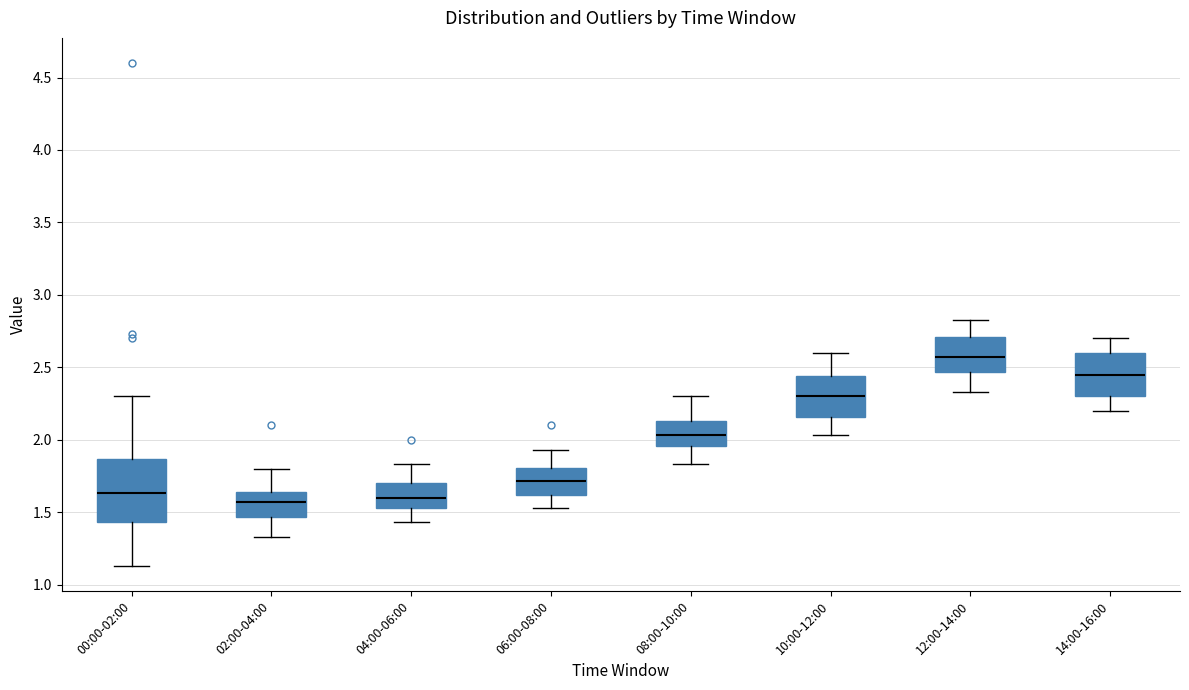

Reading left to right, read every box against the y-axis: the position of its median line, the range the box covers, and the ends of its whiskers. The values are not printed on the chart, so give them approximately, as read against the axis.

00:00-02:00: median 1.65, box 1.45 to 1.85, whiskers 1.15 to 2.30
02:00-04:00: median 1.55, box 1.45 to 1.65, whiskers 1.35 to 1.80
04:00-06:00: median 1.60, box 1.55 to 1.70, whiskers 1.45 to 1.85
06:00-08:00: median 1.70, box 1.60 to 1.80, whiskers 1.55 to 1.95
08:00-10:00: median 2.05, box 1.95 to 2.15, whiskers 1.85 to 2.30
10:00-12:00: median 2.30, box 2.15 to 2.45, whiskers 2.05 to 2.60
12:00-14:00: median 2.55, box 2.45 to 2.70, whiskers 2.35 to 2.85
14:00-16:00: median 2.45, box 2.30 to 2.60, whiskers 2.20 to 2.70